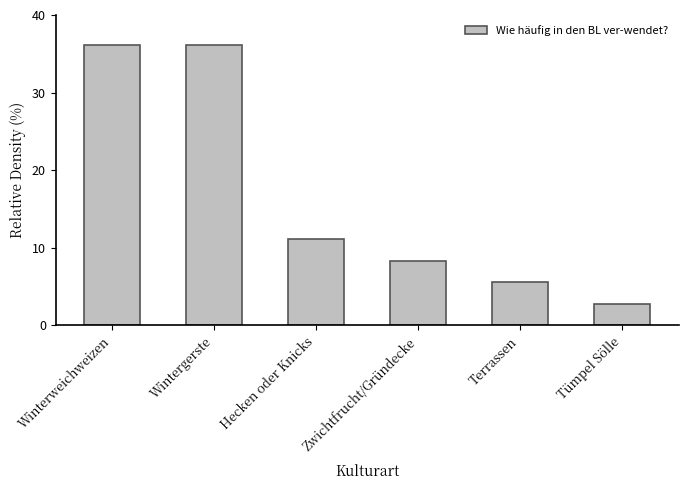

What is the difference between the second highest and minimum values?

33.3